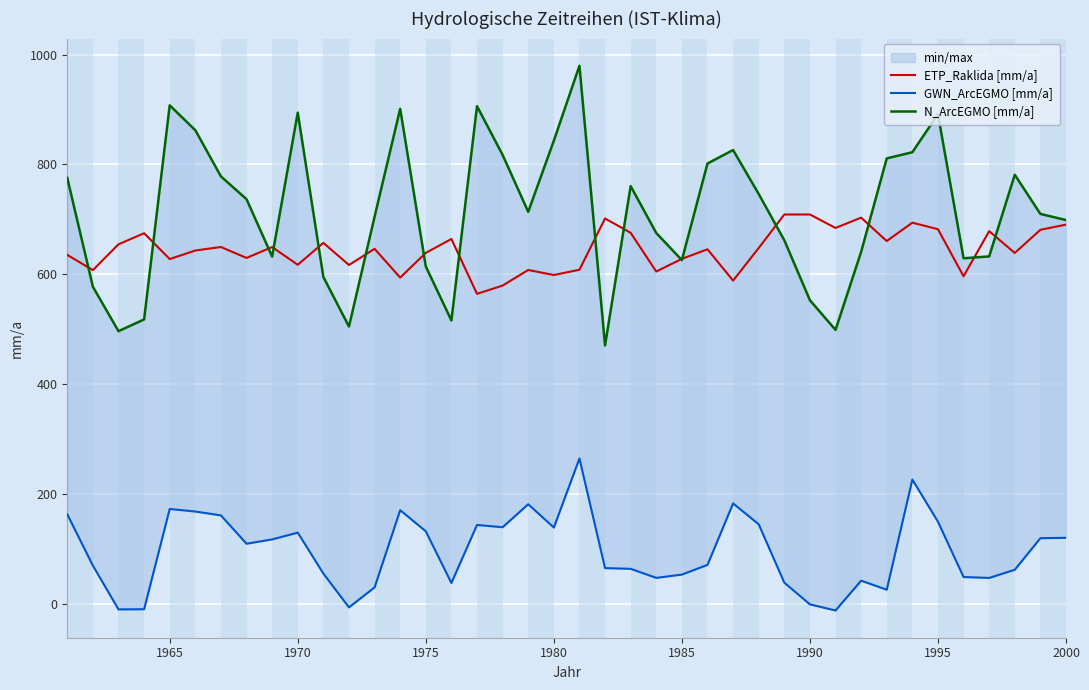

What is the value of the ETP_Raklida [mm/a] point at the 6th from the left?

643.1